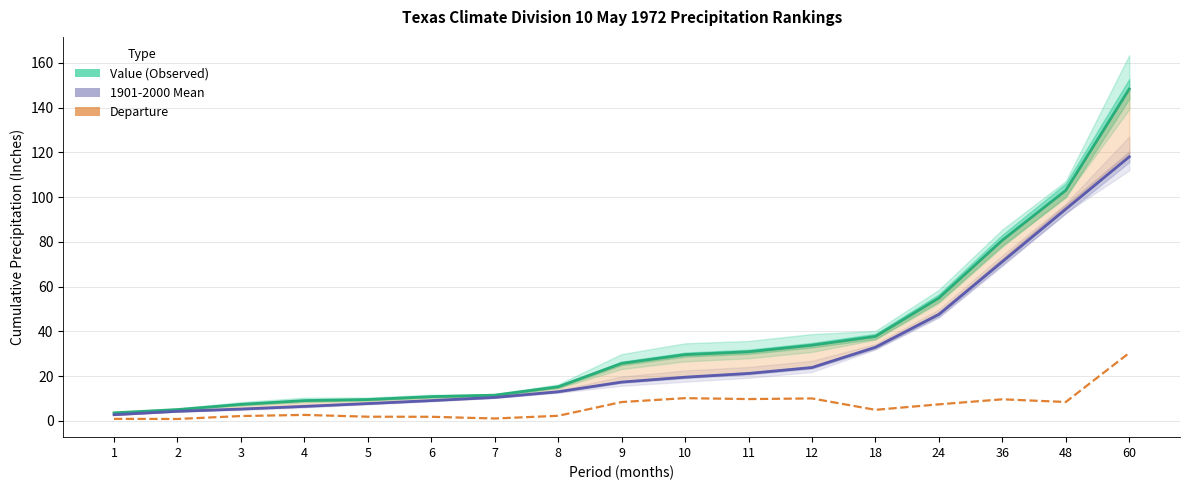

How many lines are shown in the chart?

3